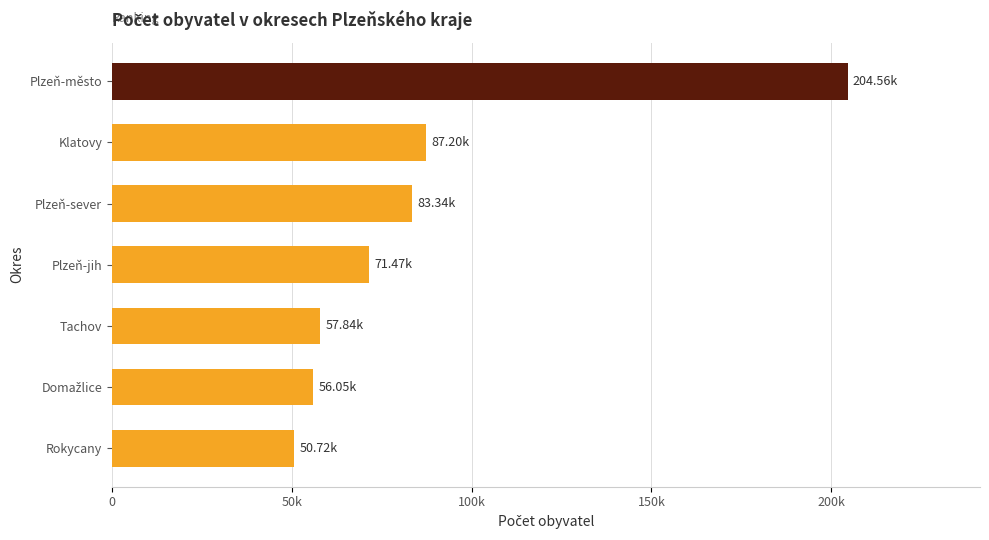

Does the chart contain any negative values?

No